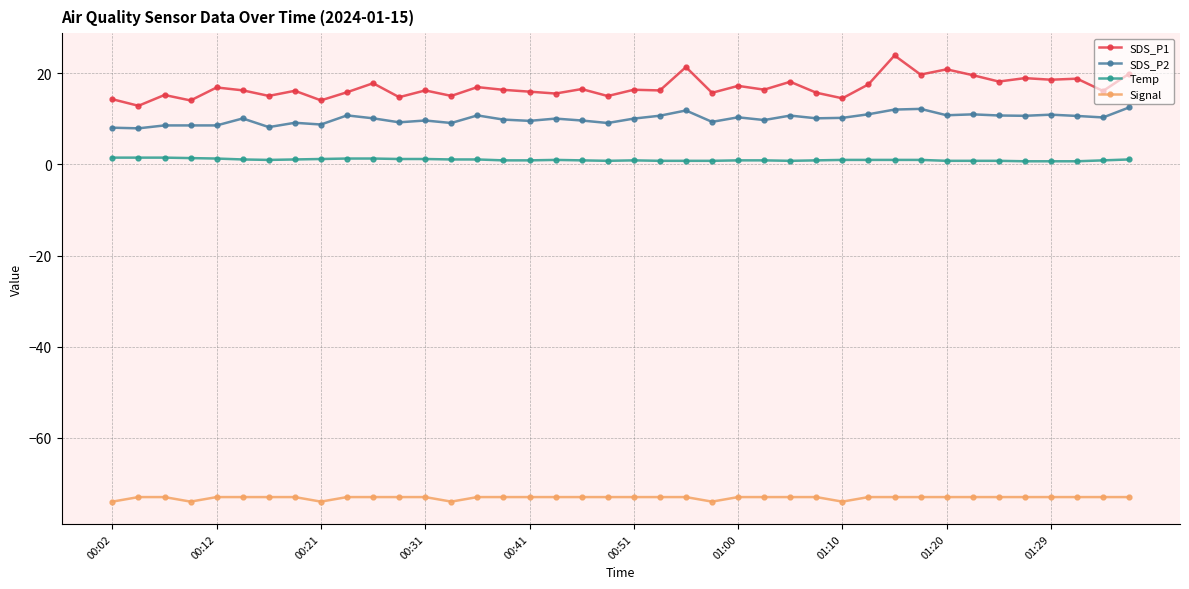

What is the value of the SDS_P2 point at the 30th from the left?

11.0